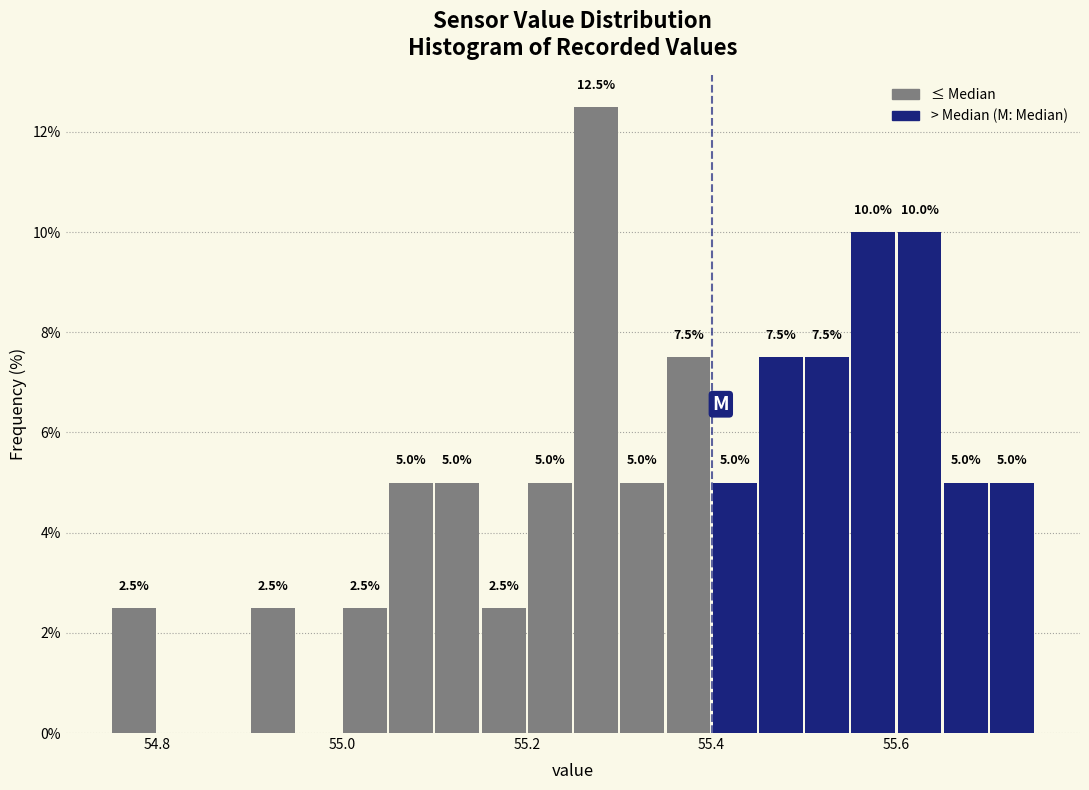

Around what value on the x-axis is the tallest bar? Give the approximate position of its centre, as read against the axis.

55.28